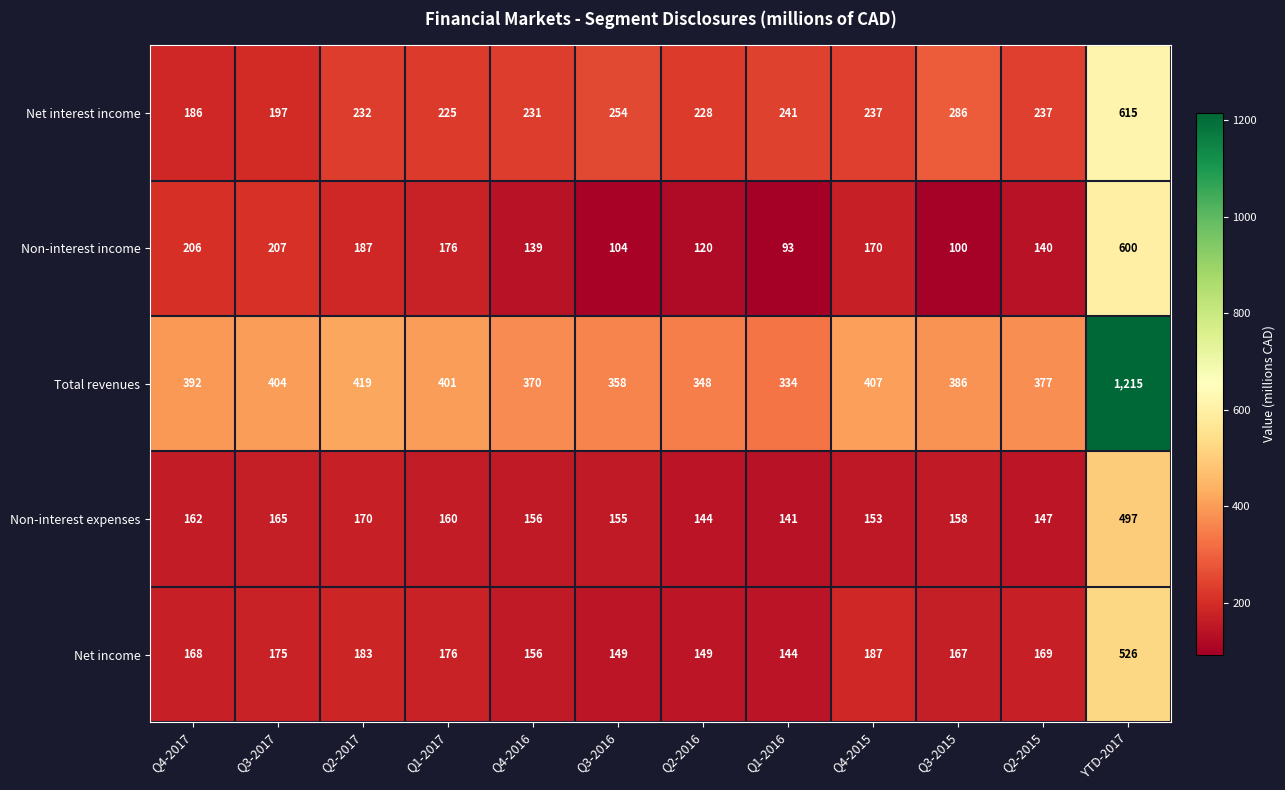

Between Q4-2017 and Q3-2015, which series saw the biggest shift?

Non-interest income